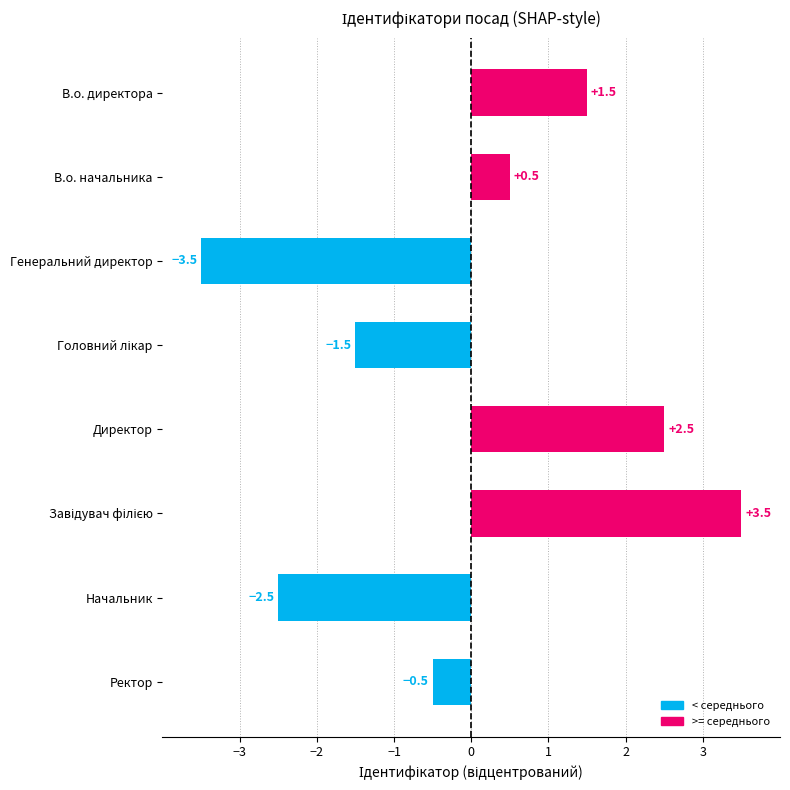

What is the value of the 2nd bar from the top?

0.5